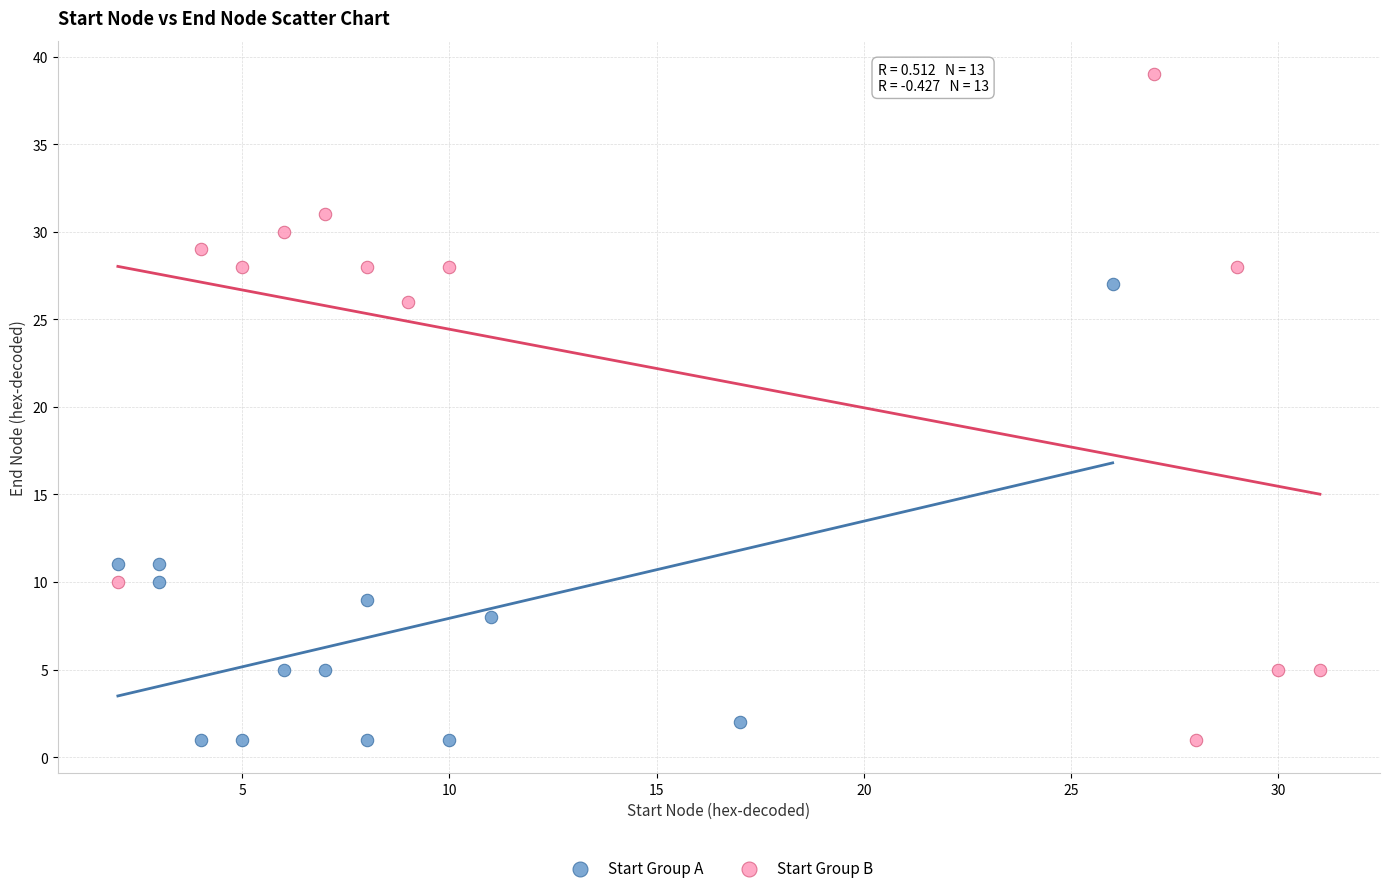

Which series has the largest Y range (max minus min)?

Start Group B